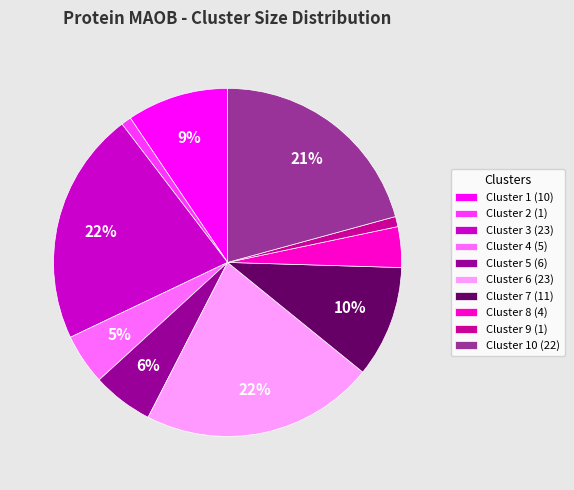

Is it true that Cluster 1 (10) is 9% of the pie?

True